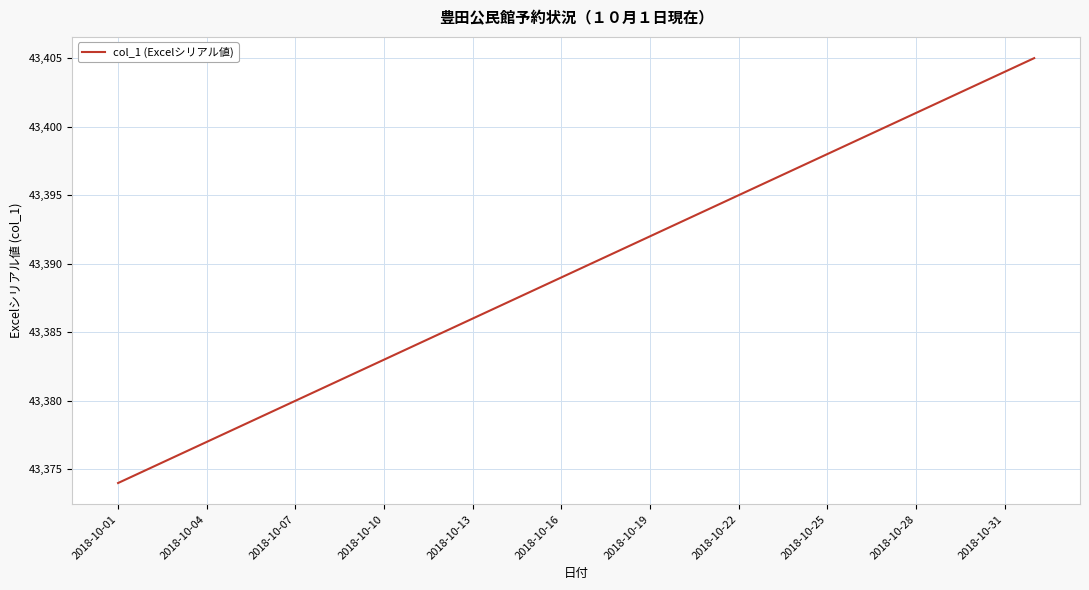

What is the difference between the maximum and minimum values?

31